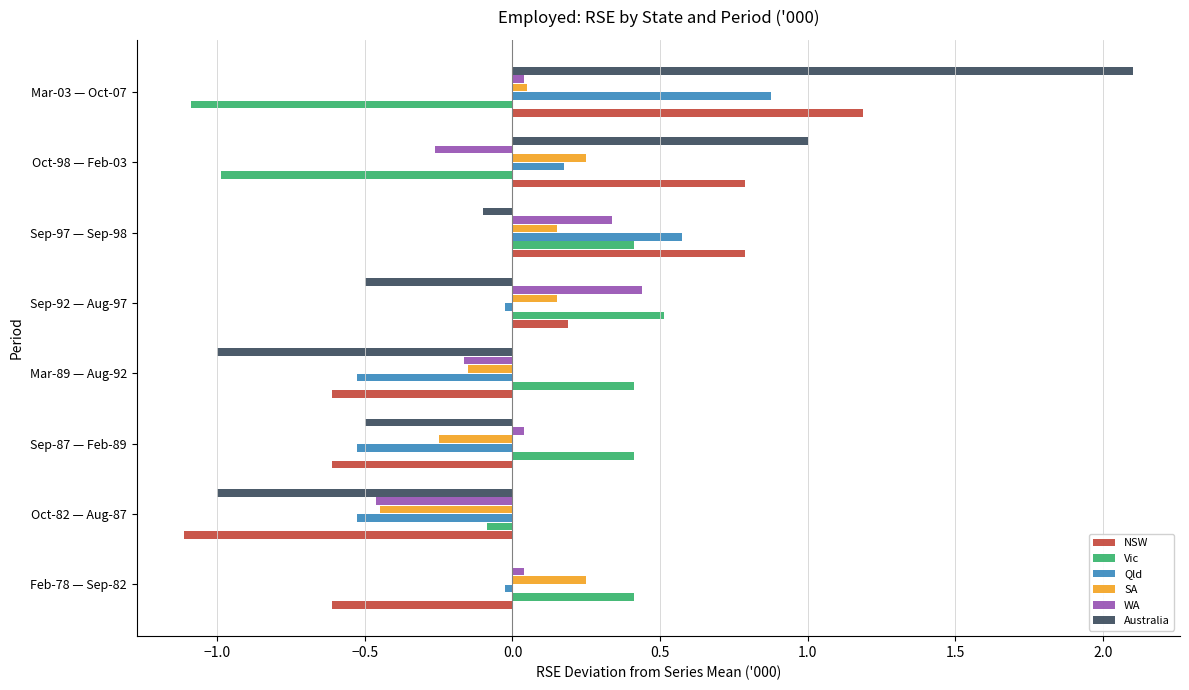

Between Sep-87 — Feb-89 and Sep-97 — Sep-98, which series saw the biggest shift?

NSW